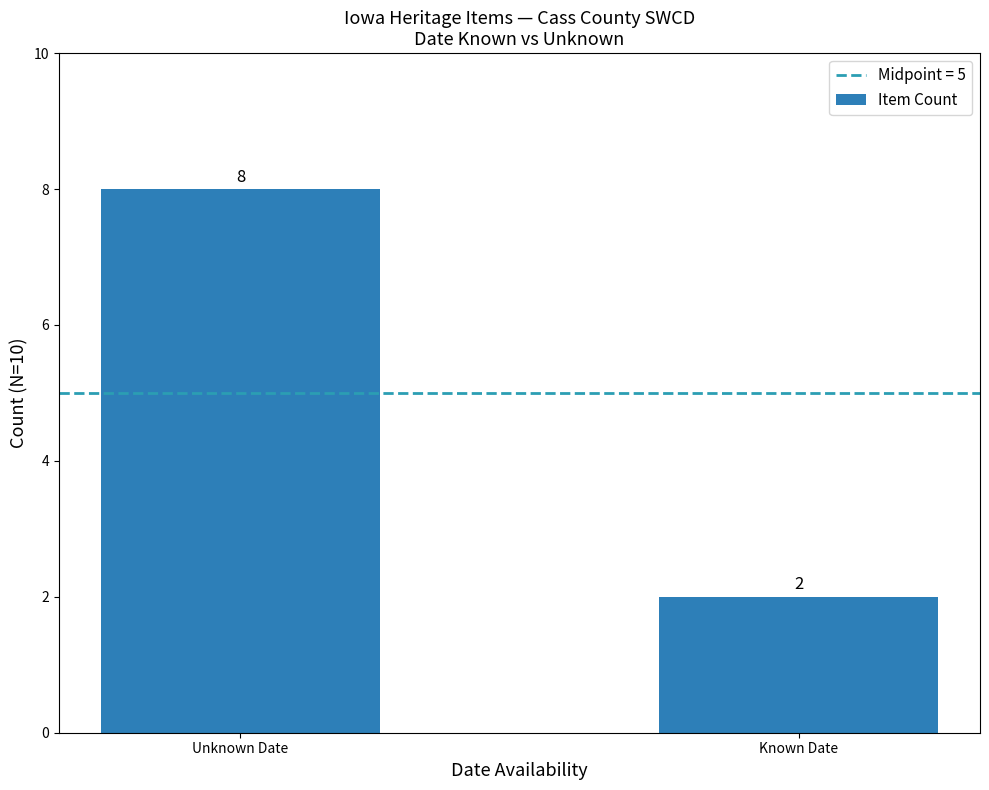

Is it true that the value at Known Date is 2?

True